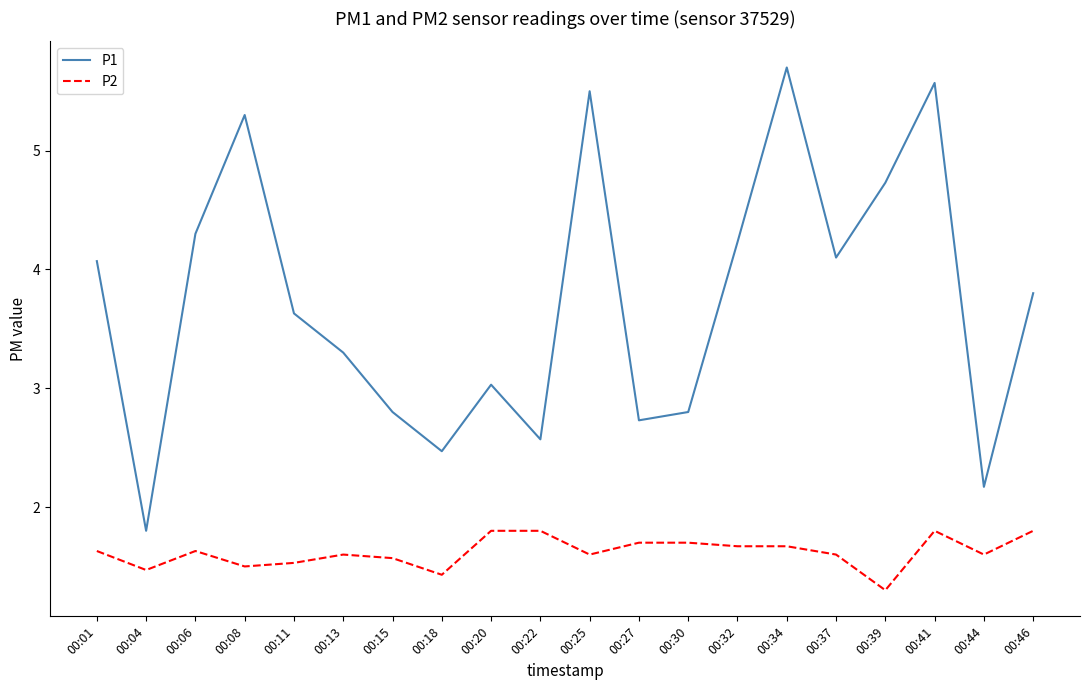

What value does the P1 series have at 00:37?

4.1